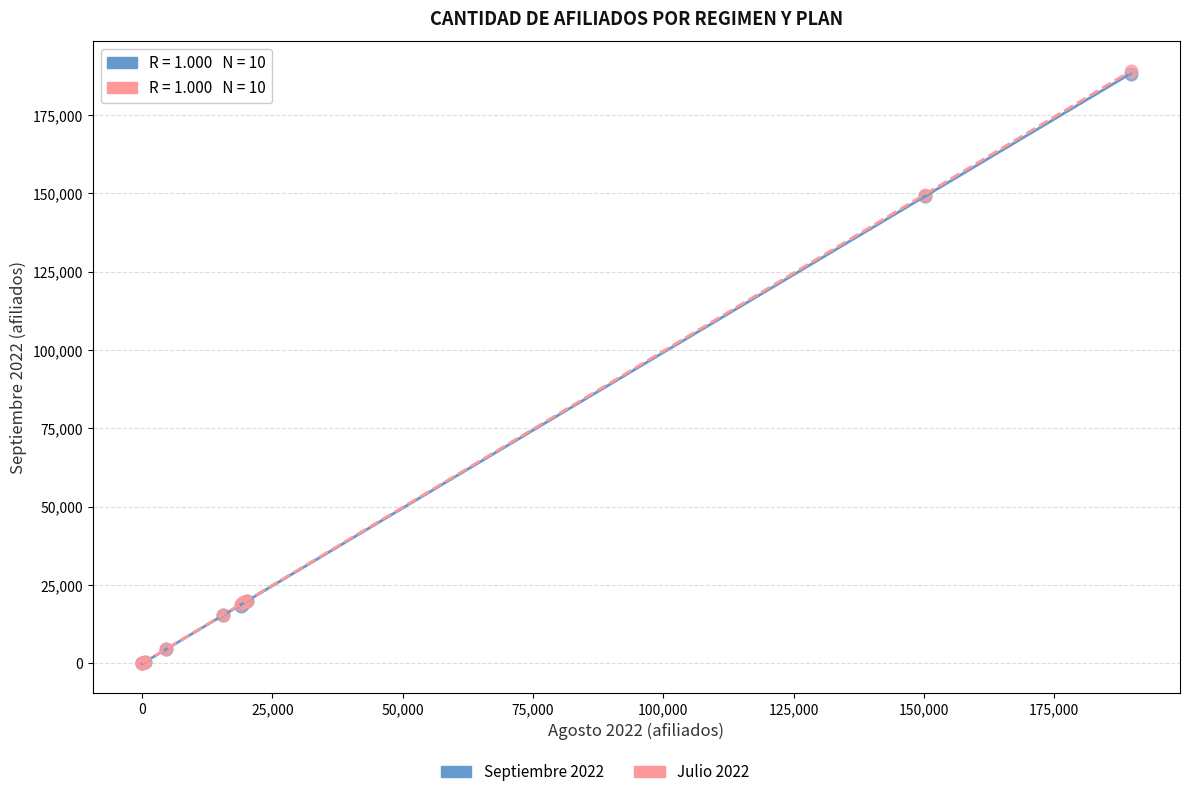

Which series has the largest Y range (max minus min)?

Julio 2022